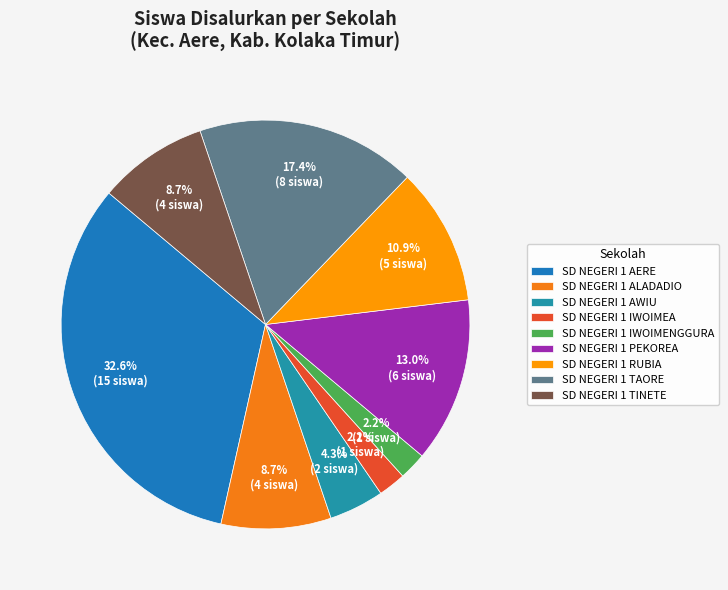

Do SD NEGERI 1 AWIU and SD NEGERI 1 TAORE together represent more than half of the pie?

No